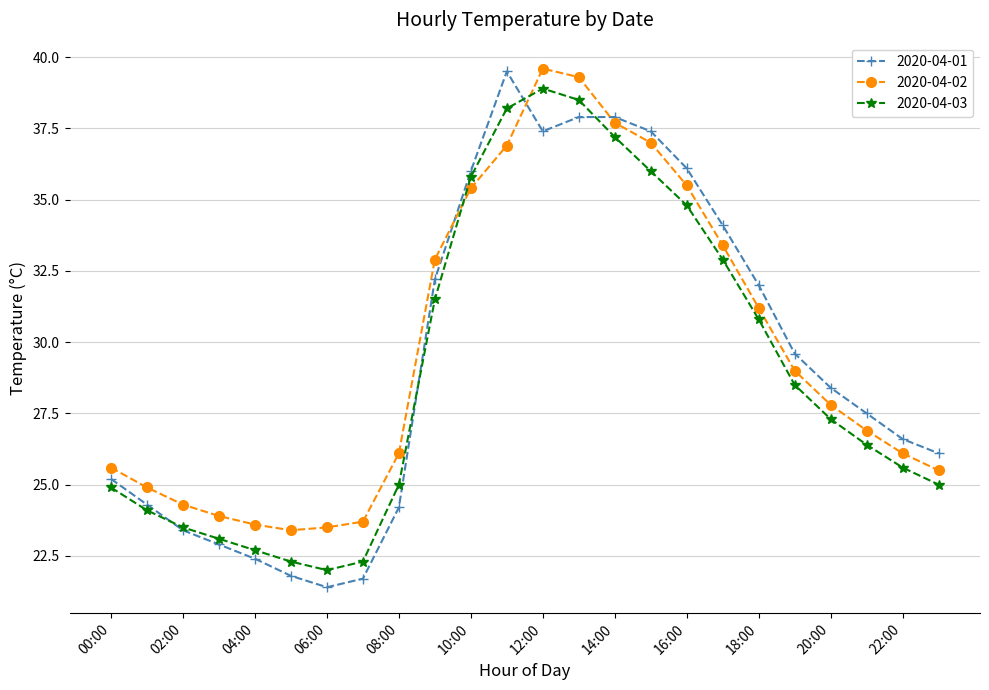

What is the value of the 2020-04-01 point at the 1st from the left?

25.2